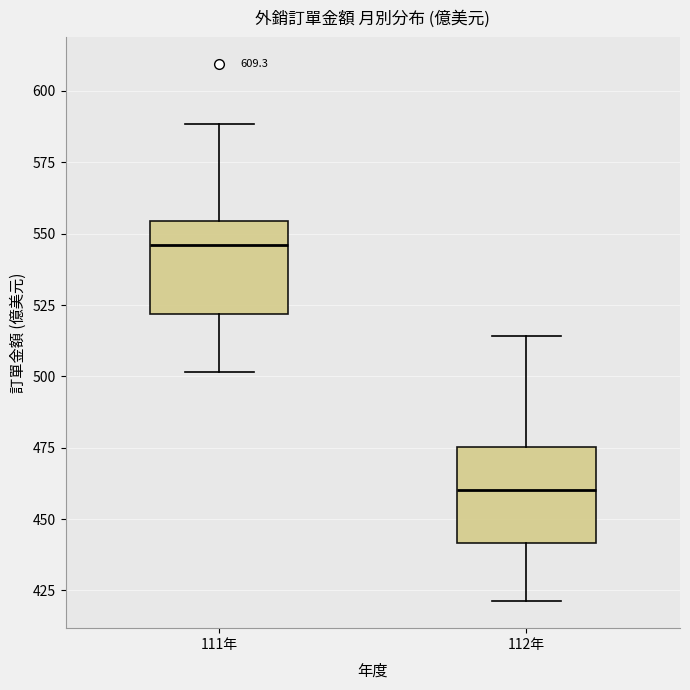

Which box has the highest median line?

111年